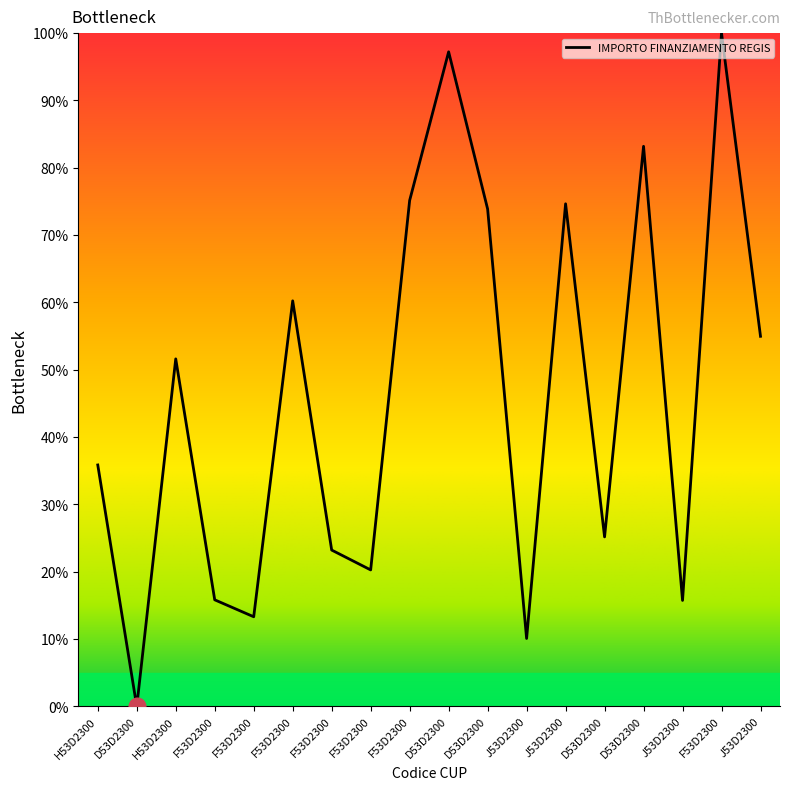

Does the chart have visible grid lines?

No